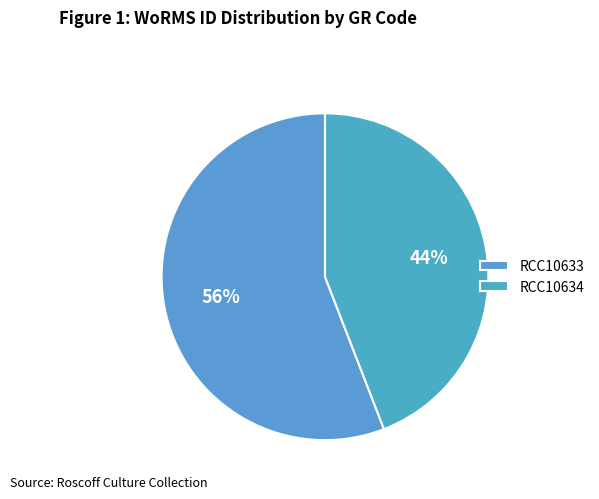

Is there any slice that represents more than half of the pie?

Yes